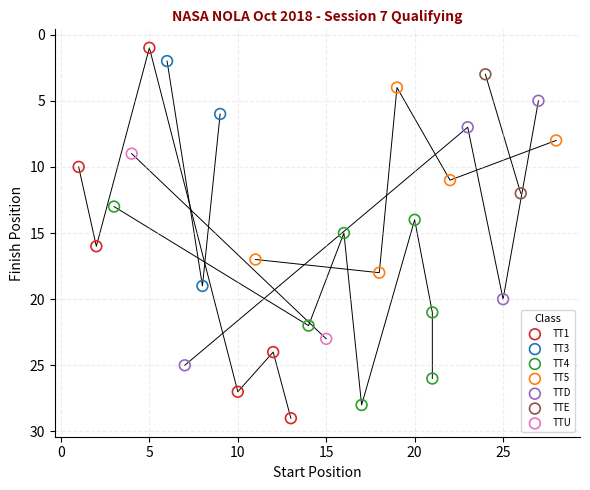

What are all the series names shown in the legend?

TT1, TT3, TT4, TT5, TTD, TTE, TTU